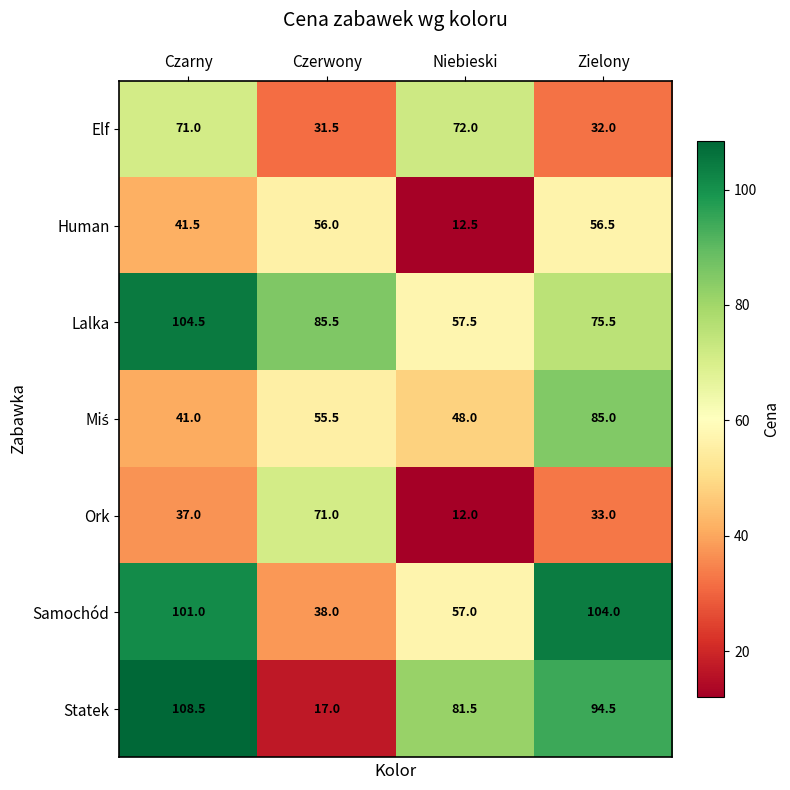

Which series has the largest total across all categories?

Lalka